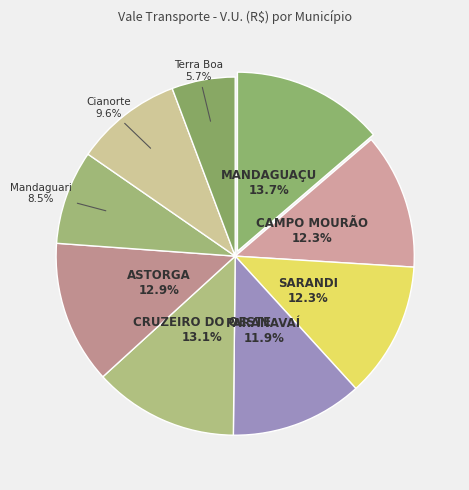

How many segments does this pie chart have?

9